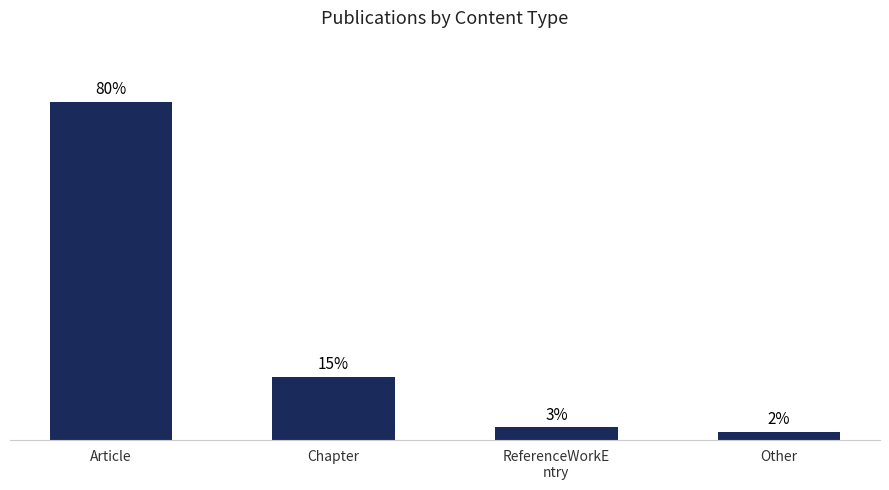

List the labels in order of value, smallest first.

Other, ReferenceWorkE
ntry, Chapter, Article